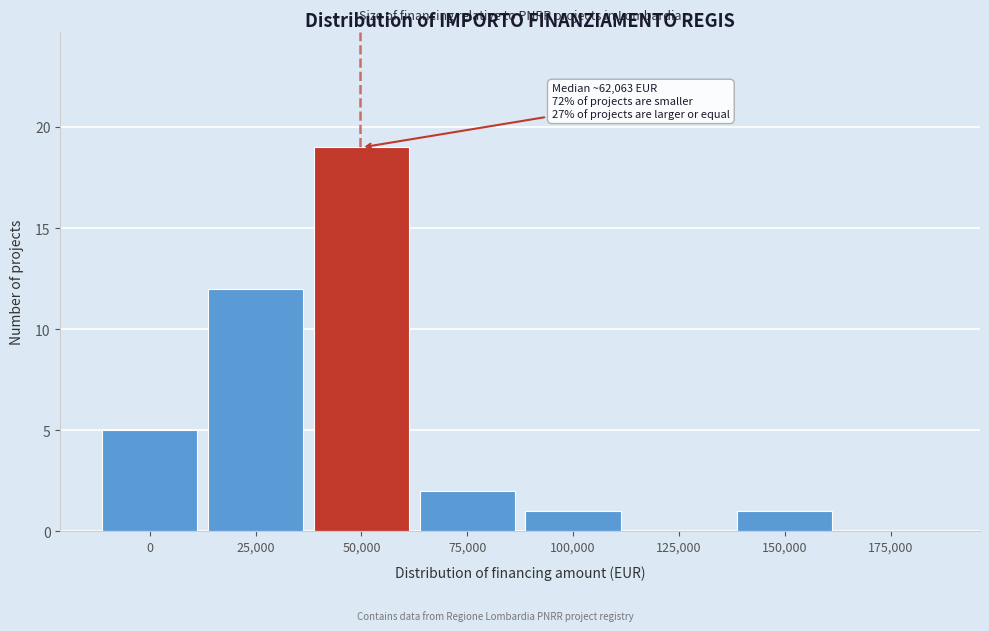

Reading left to right, transcribe all the data shown in this chart.

0=5	25,000=12	50,000=19	75,000=2	100,000=1	125,000=0	150,000=1	175,000=0